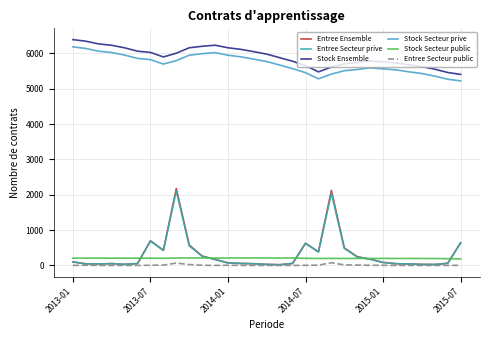

True or false: Stock Secteur public and Stock Ensemble cross at least once.

False